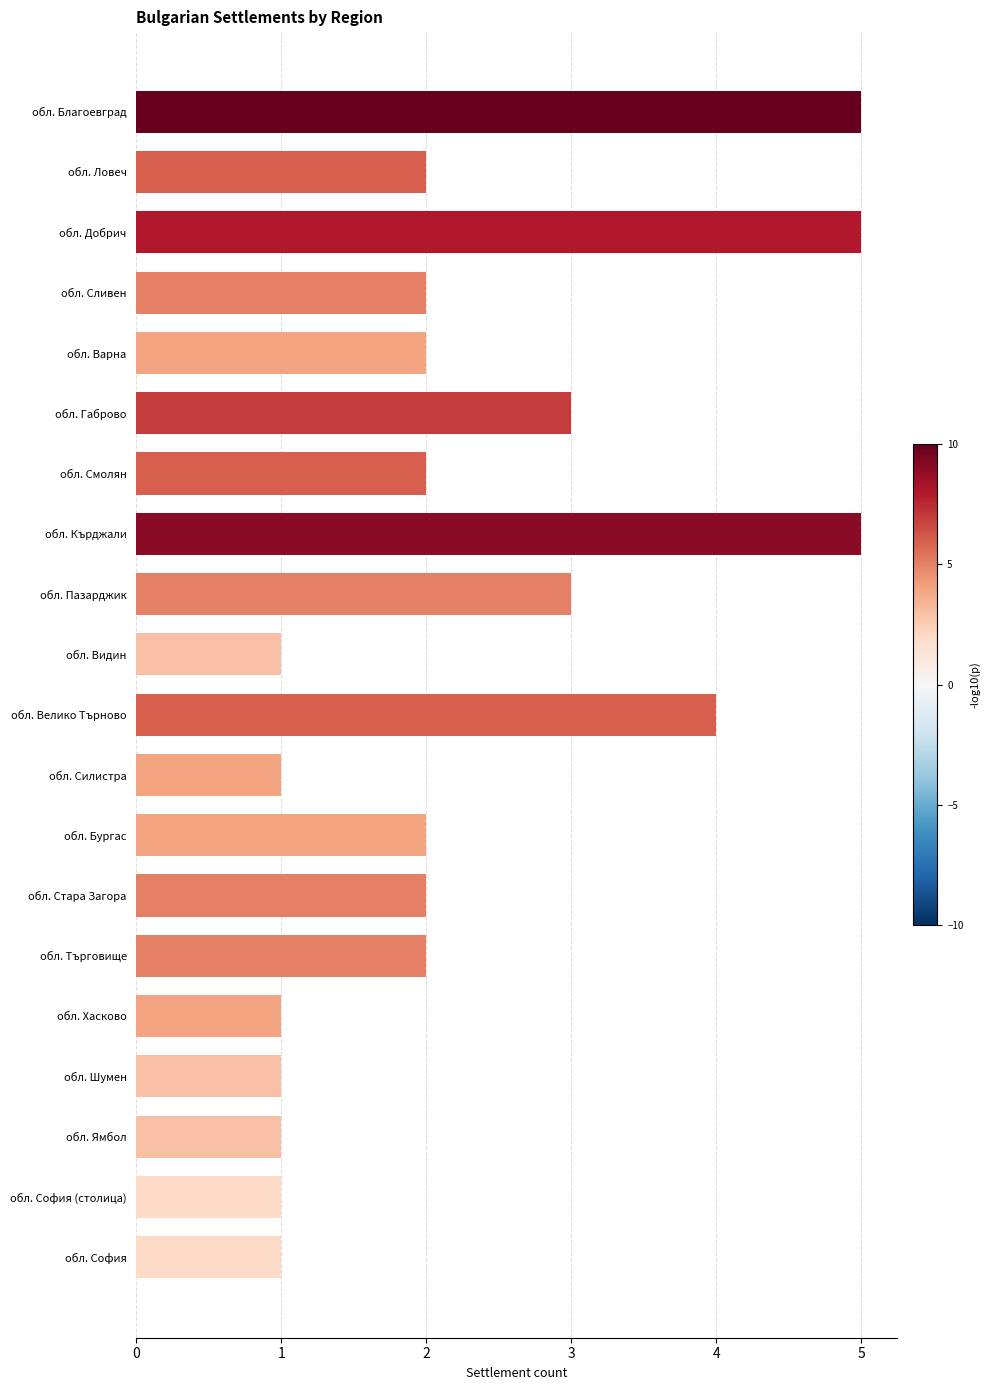

How many values are between 1 and 3?

16